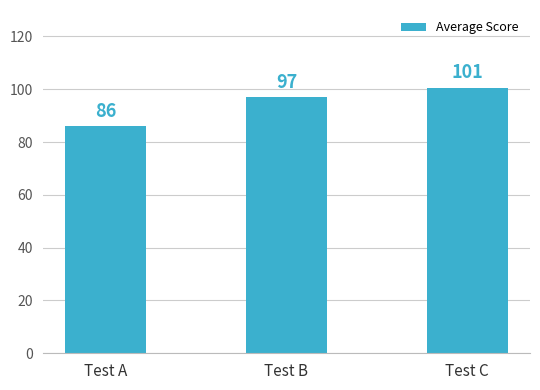

The chart shows a value of 32.3 at Test B. True or false?

False